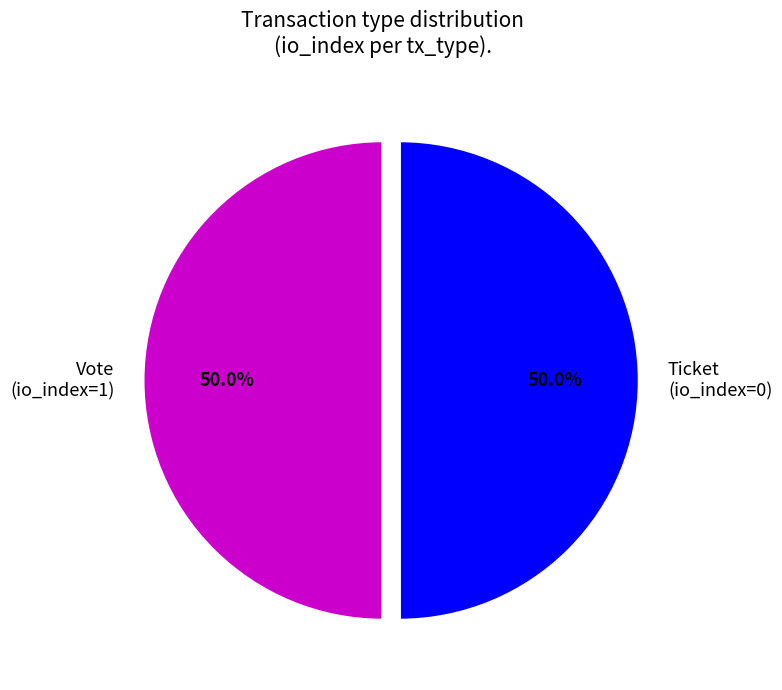

How many segments does this pie chart have?

2